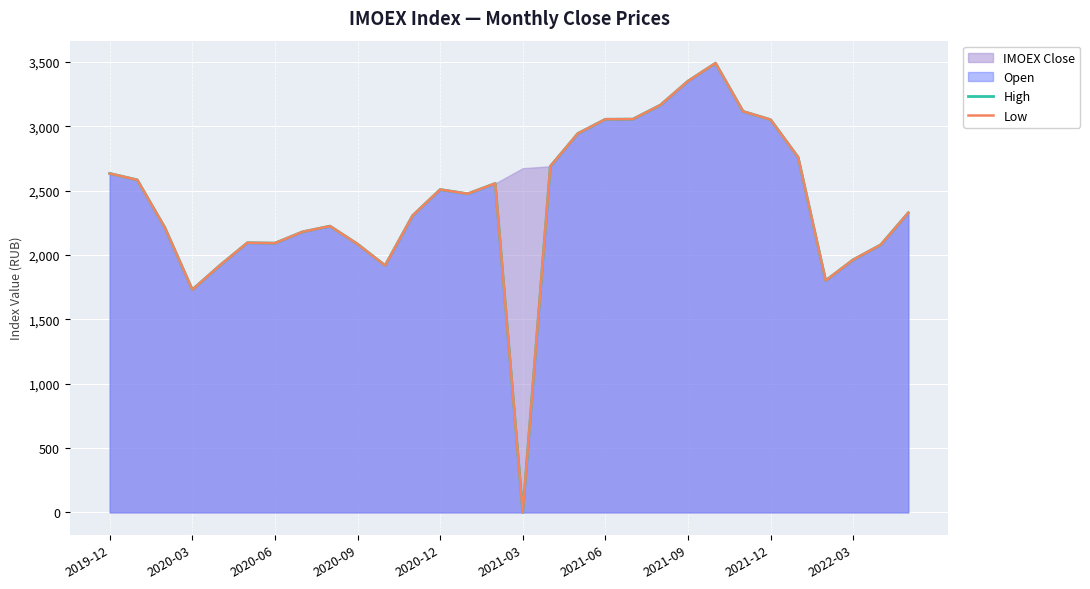

What is the label of the 11th point from the left?

10